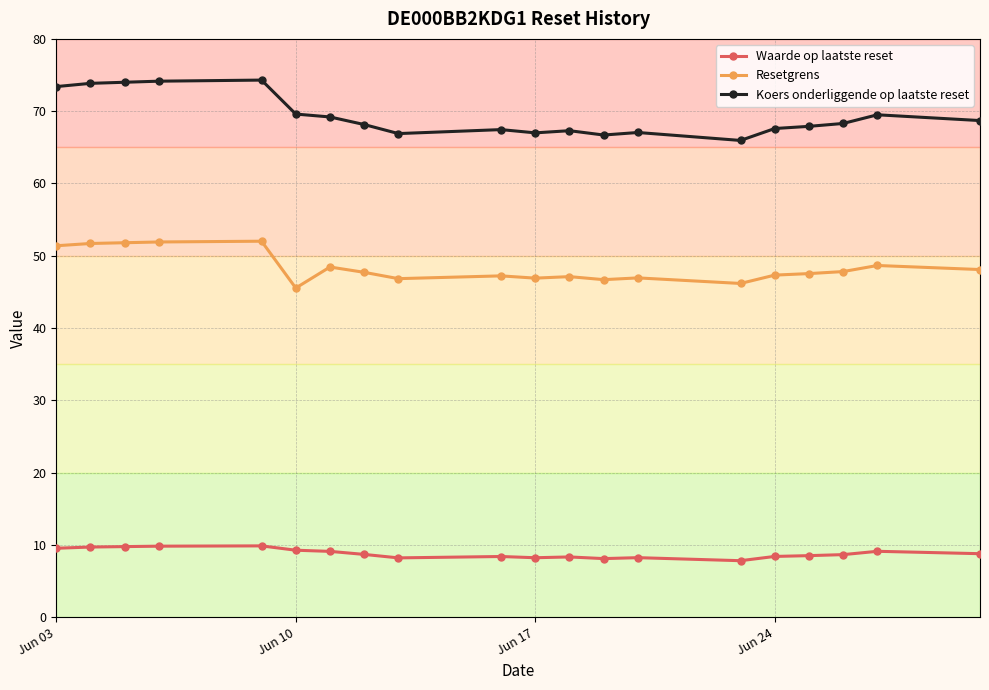

Does the chart display data point markers on the line(s)?

Yes